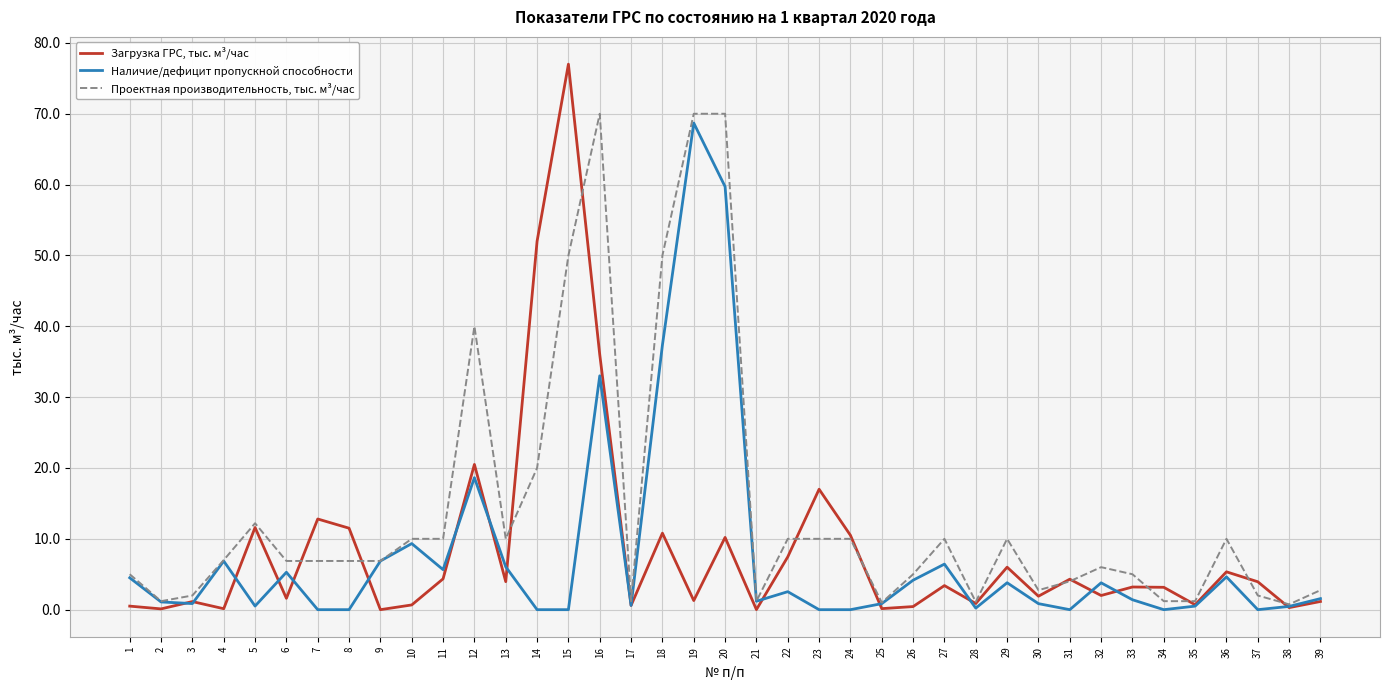

Which series has the largest total across all categories?

Проектная производительность, тыс. м³/час